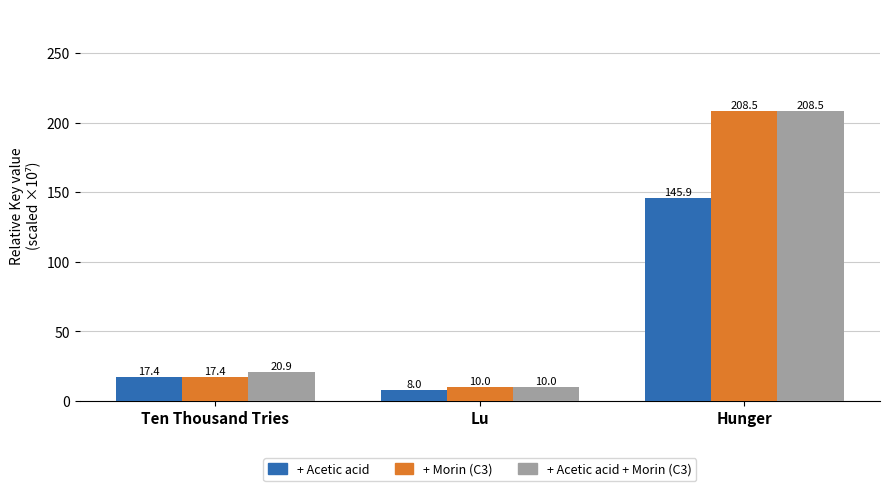

What is the label of the 1st bar from the left?

Ten Thousand Tries